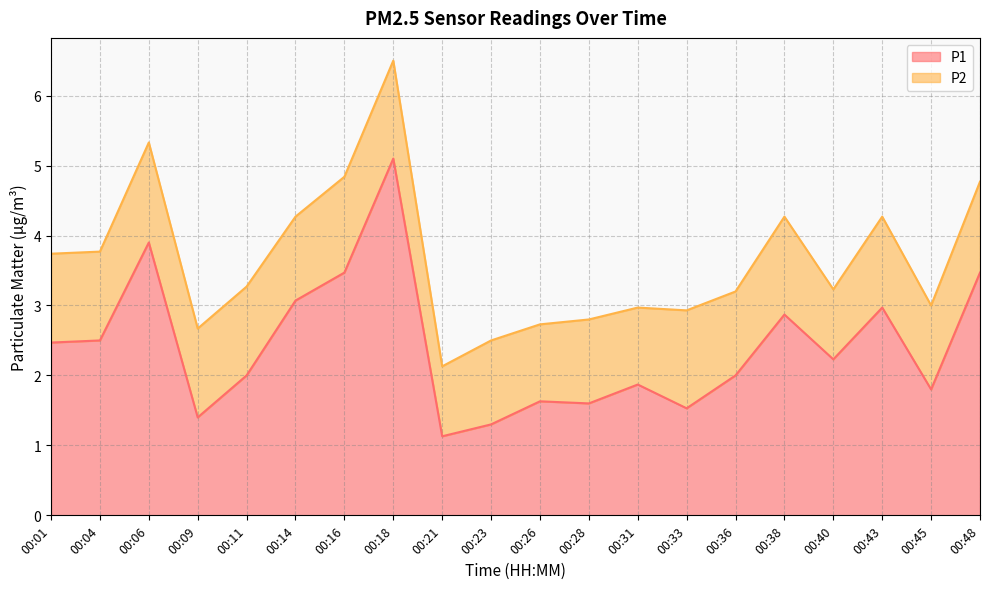

What is the minimum value shown in the chart?

1.1